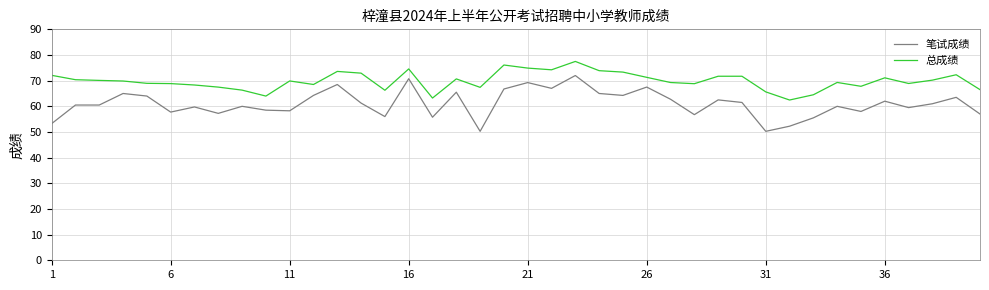

List the series in order of their overall mean, highest first.

总成绩, 笔试成绩